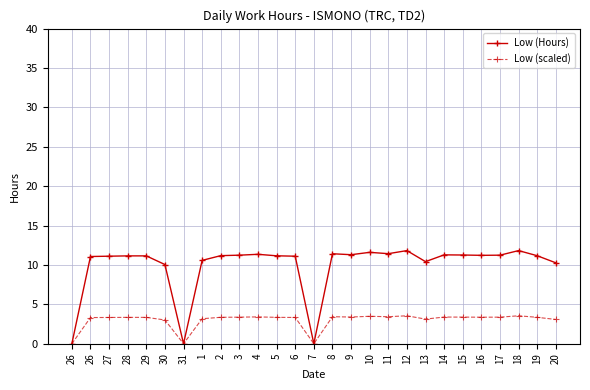

What is the difference between the maximum and minimum values in the Low (scaled) series?

3.5